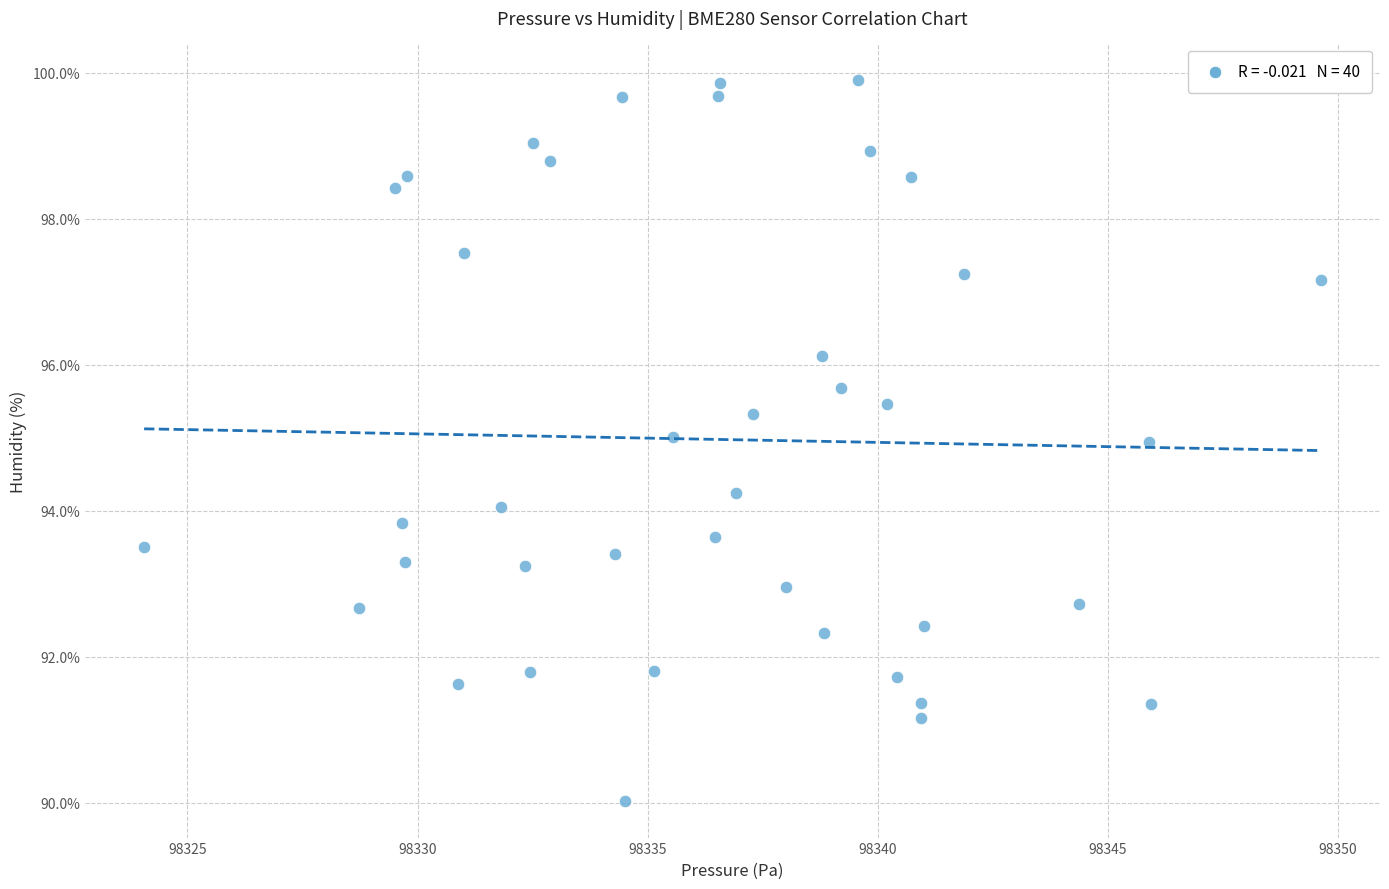

What is the range of X values (max minus min)?

25.6